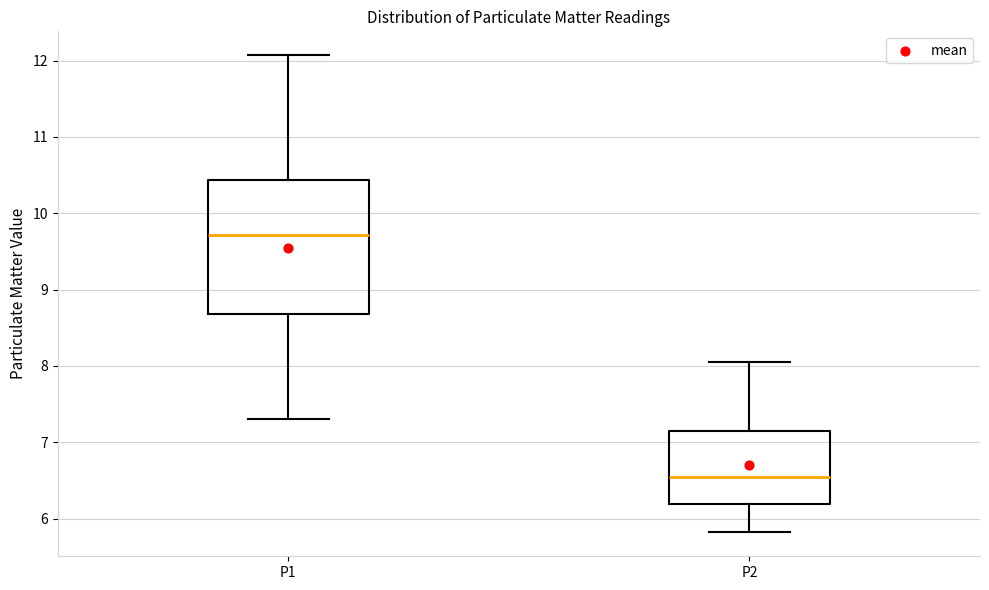

Reading left to right, transcribe this box plot: for each box, give where its median line is, the range the box spans, and where its two whiskers end, as read against the y-axis. The values are not printed on the chart, so give them approximately, as read against the axis.

P1: median 9.7, box 8.7 to 10.4, whiskers 7.3 to 12.1
P2: median 6.5, box 6.2 to 7.1, whiskers 5.8 to 8.1